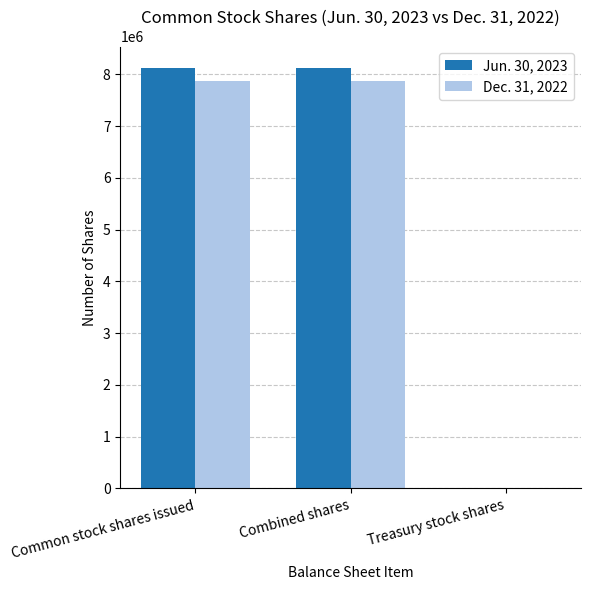

Count the number of data series in this chart.

2